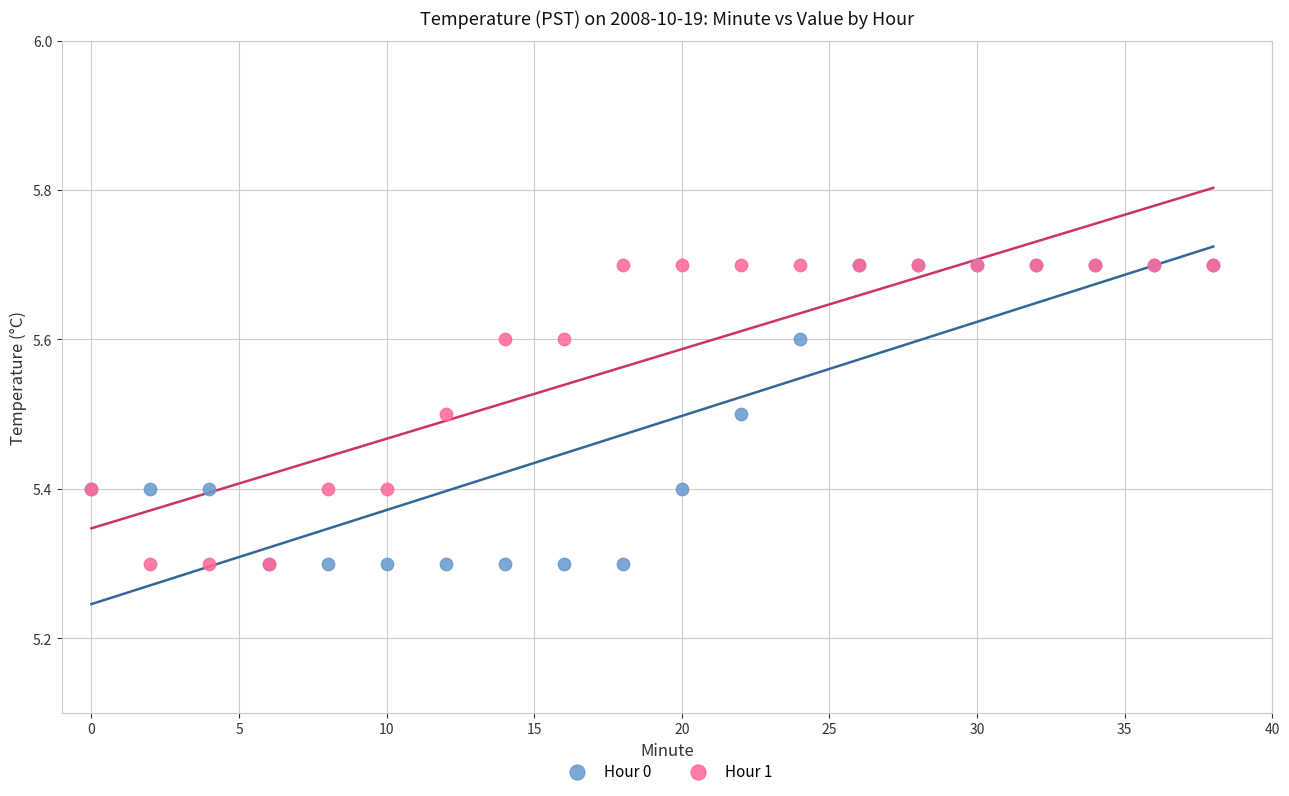

What are all the series names shown in the legend?

Hour 0, Hour 1